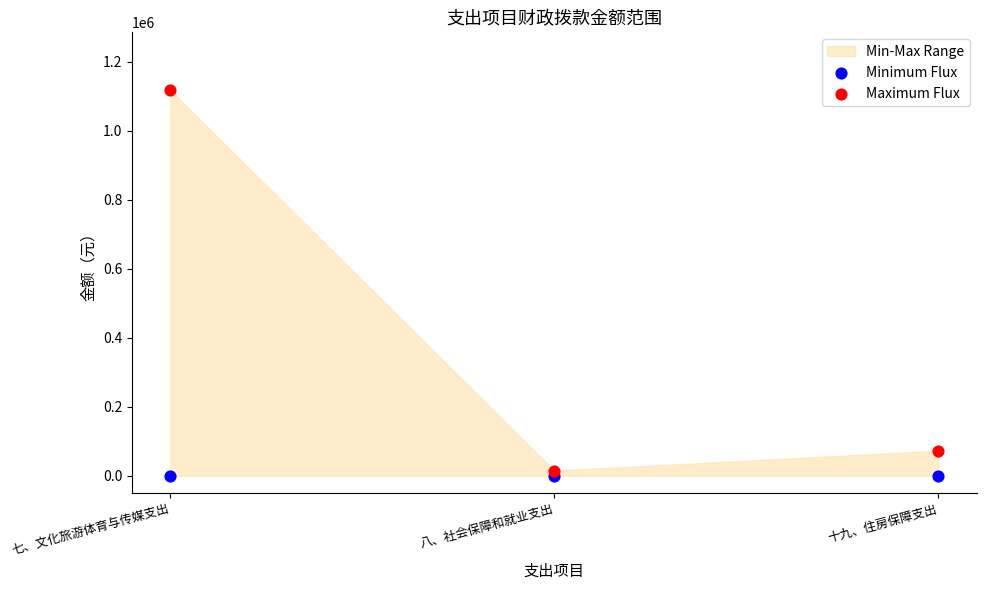

Which series contains the lowest Y value?

Minimum Flux